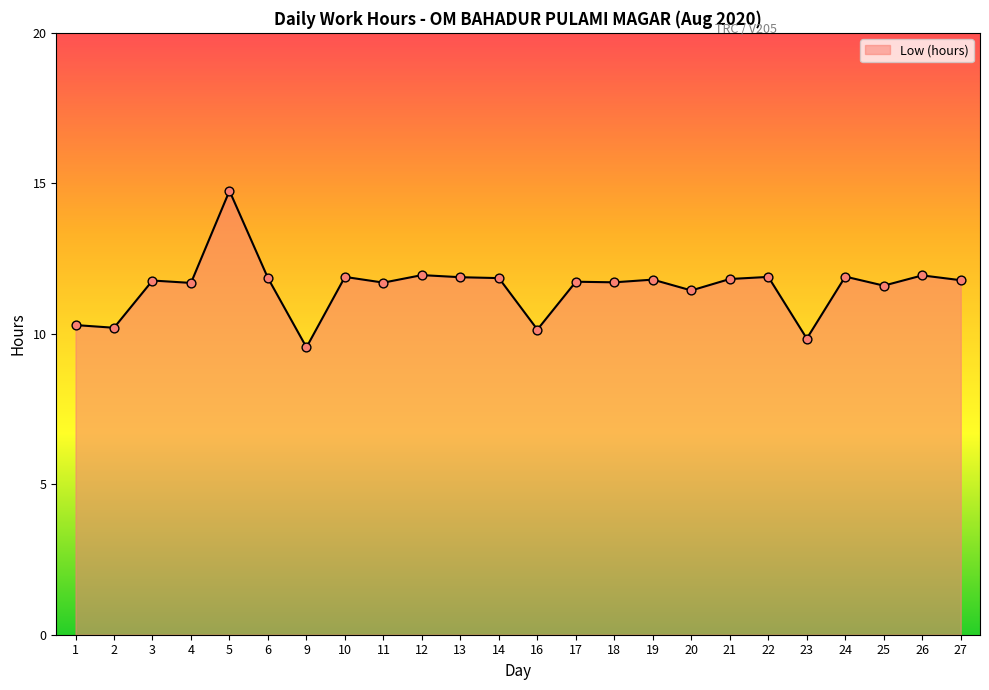

Which has a higher value, 26 or 9?

26